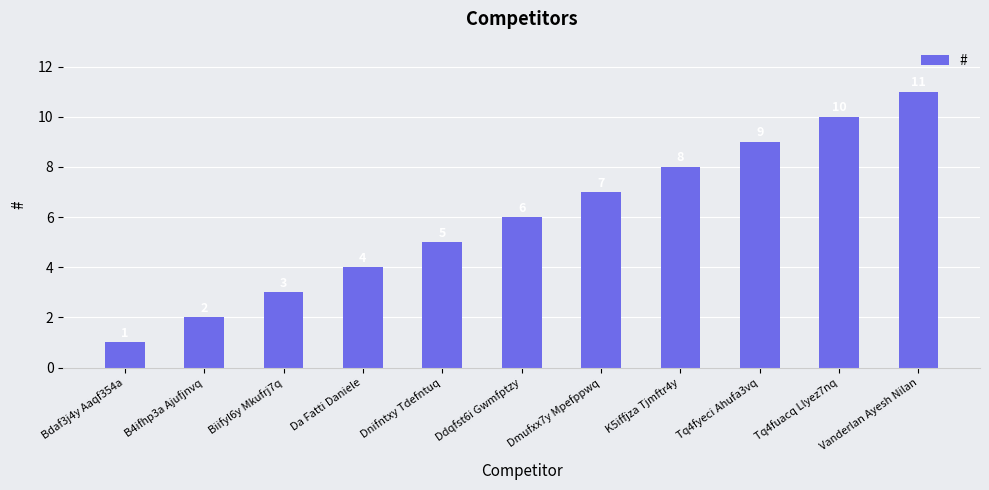

What is the change in value from B4ifhp3a Ajufjnvq to K5iffjza Tjmftr4y?

+6